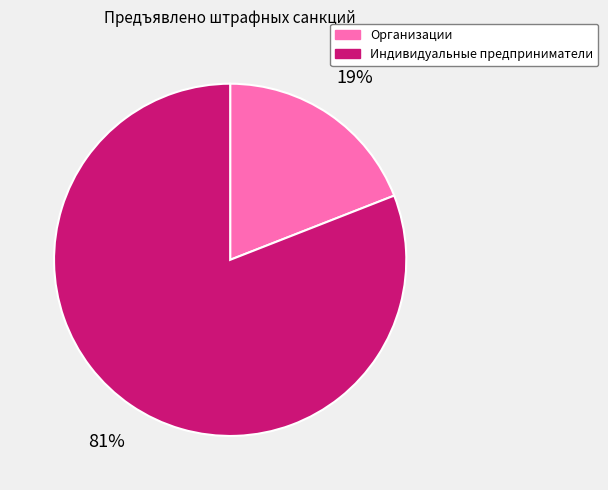

What percentage is the Индивидуальные предприниматели slice, to the nearest percent?

81%